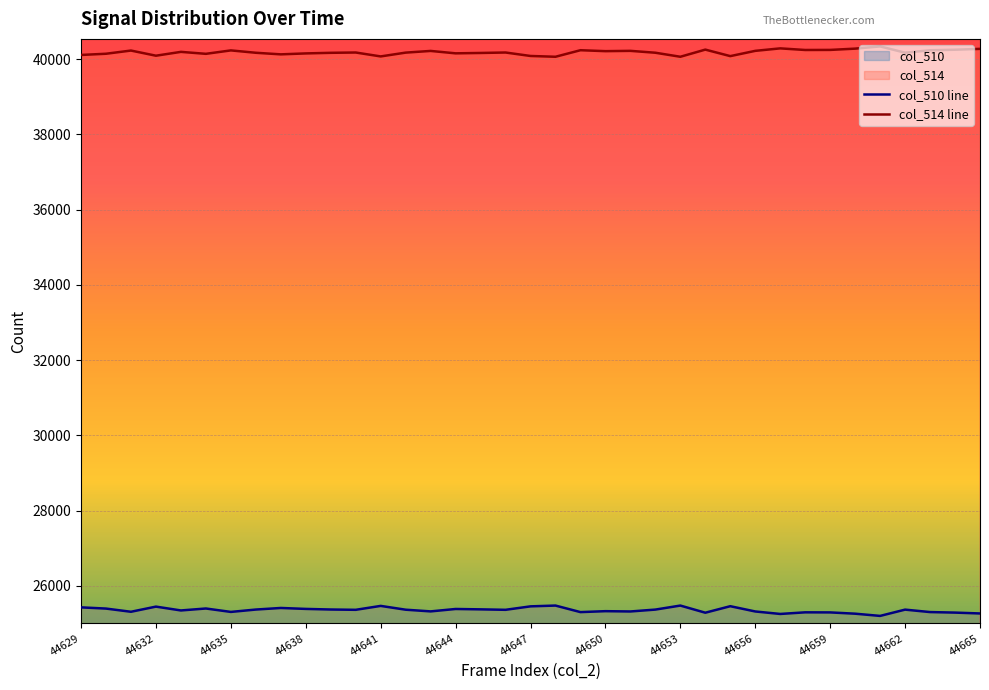

Which label corresponds to the smallest value in the chart?

44661